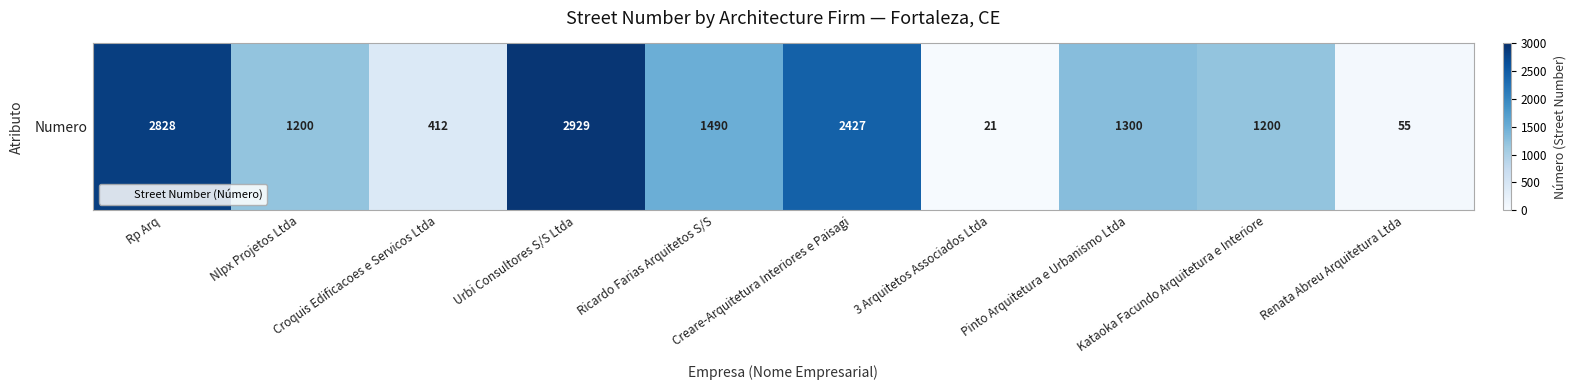

List the labels in order of value, smallest first.

3 Arquitetos Associados Ltda, Renata Abreu Arquitetura Ltda, Croquis Edificacoes e Servicos Ltda, Nlpx Projetos Ltda, Kataoka Facundo Arquitetura e Interiore, Pinto Arquitetura e Urbanismo Ltda, Ricardo Farias Arquitetos S/S, Creare-Arquitetura Interiores e Paisagi, Rp Arq, Urbi Consultores S/S Ltda